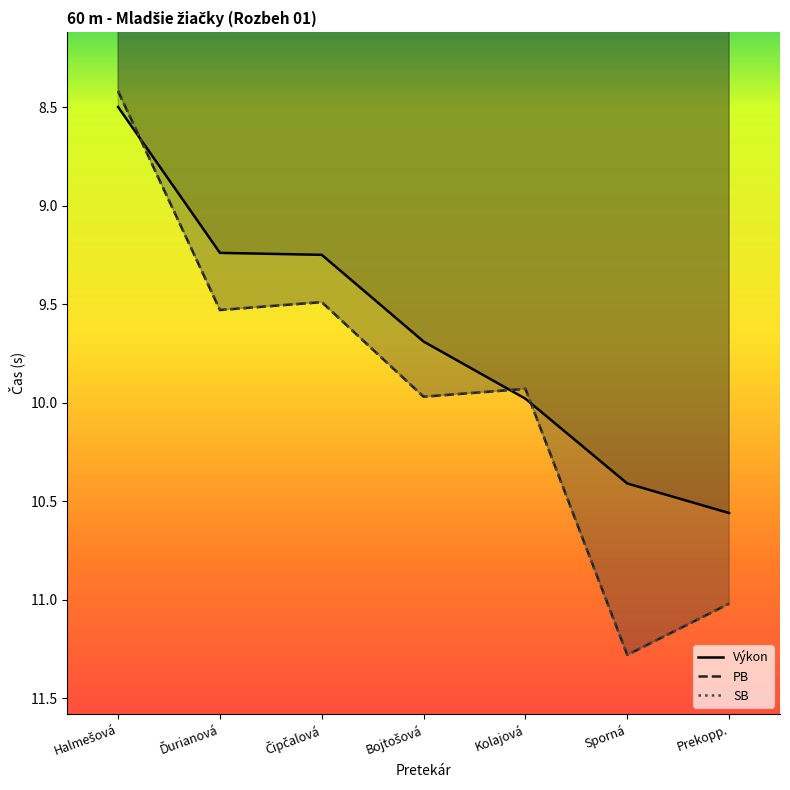

At which category is the sum across all series the highest?

Sporná